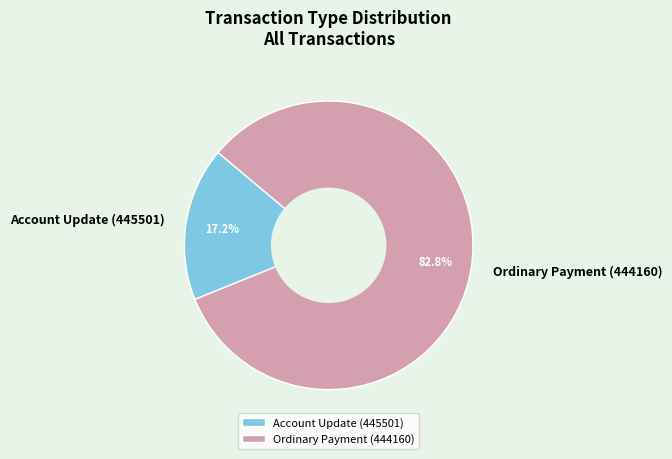

Which slice is the smallest?

Account Update (445501)